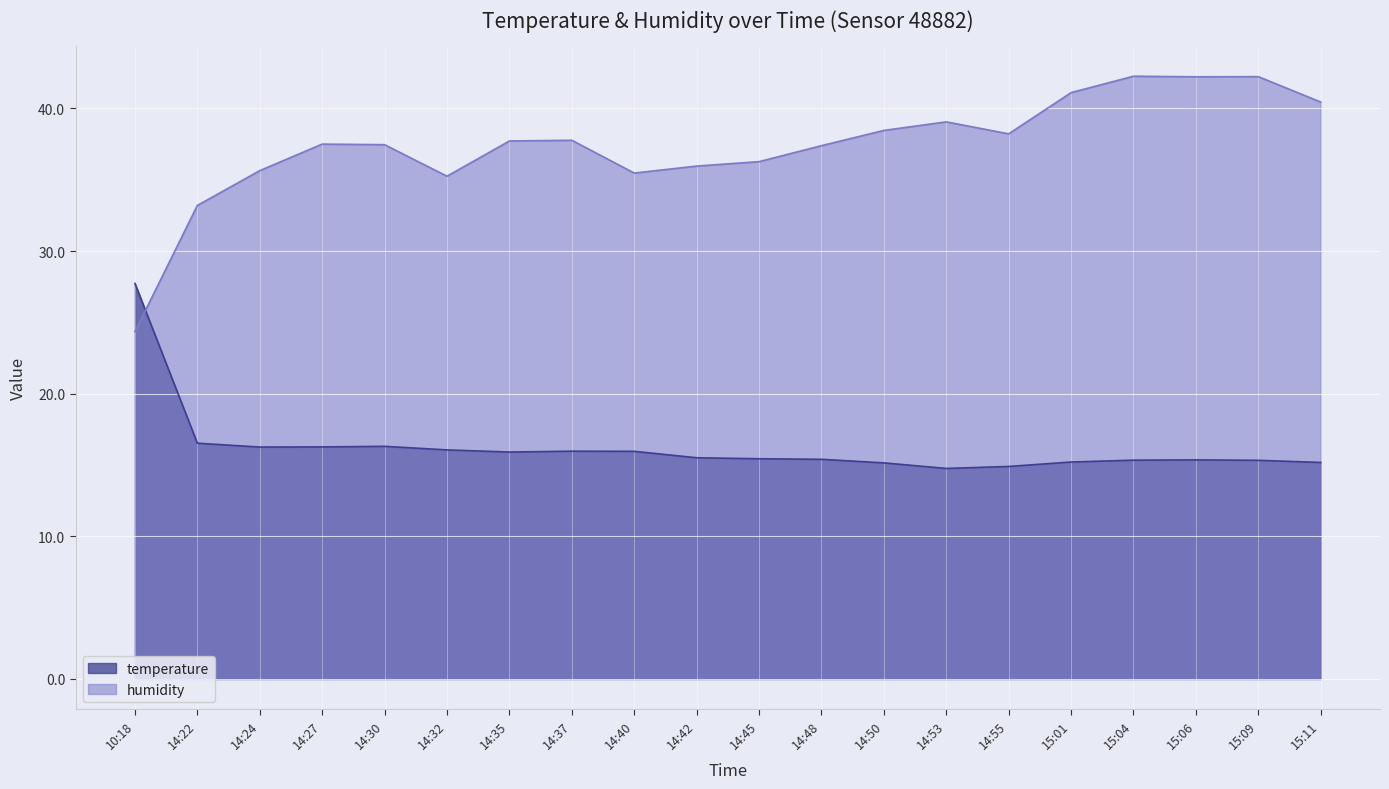

Rank the series at 15:09 from lowest to highest value.

temperature, humidity